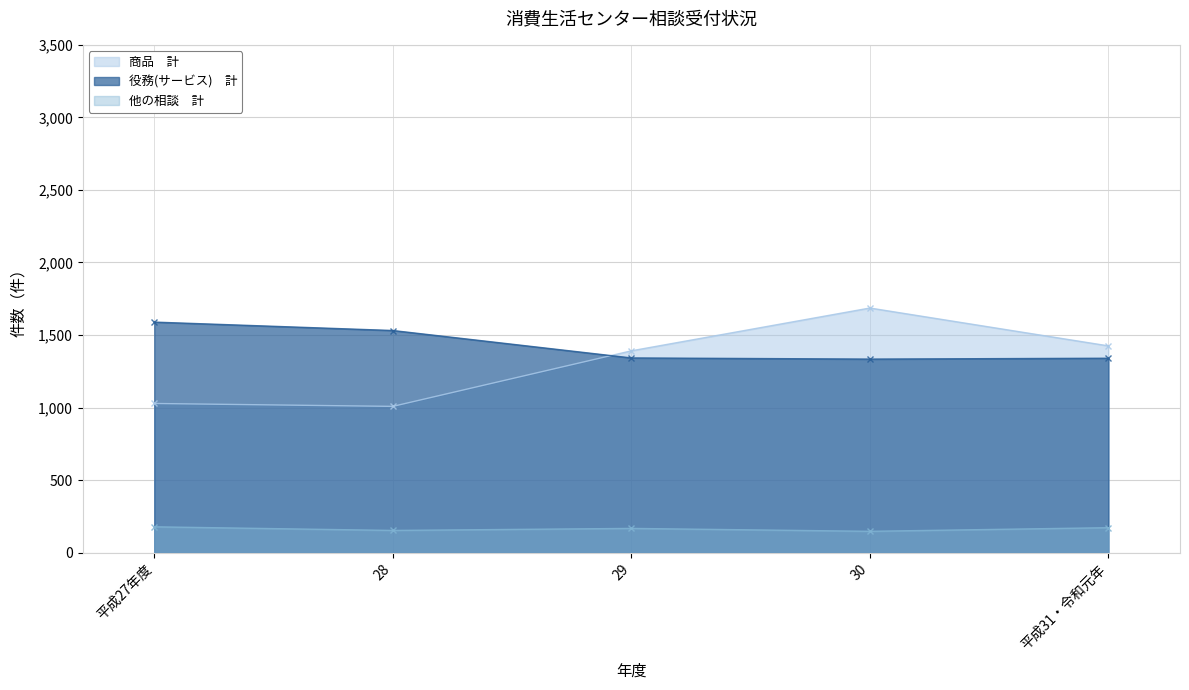

The 他の相談　計 series shows 167 at 29. True or false?

True